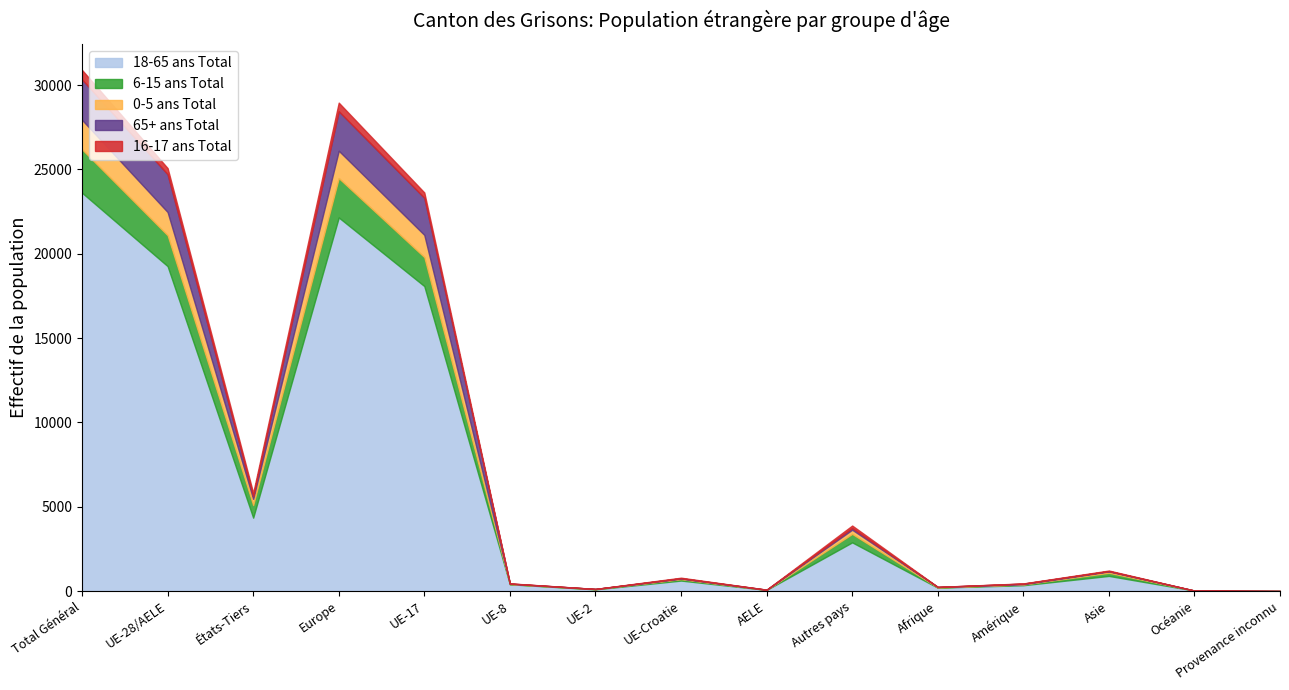

True or false: 18-65 ans Total has a value of 399 at UE-8.

True